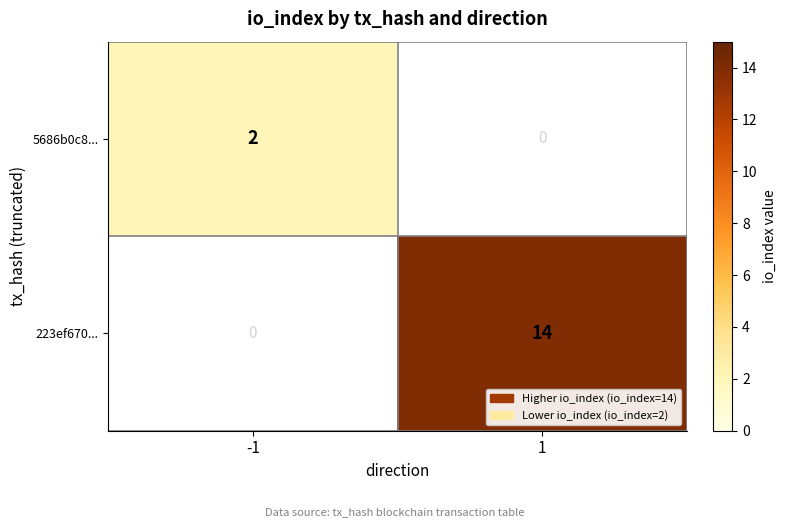

True or false: 5686b0c8... has a value of 1 at -1.

False